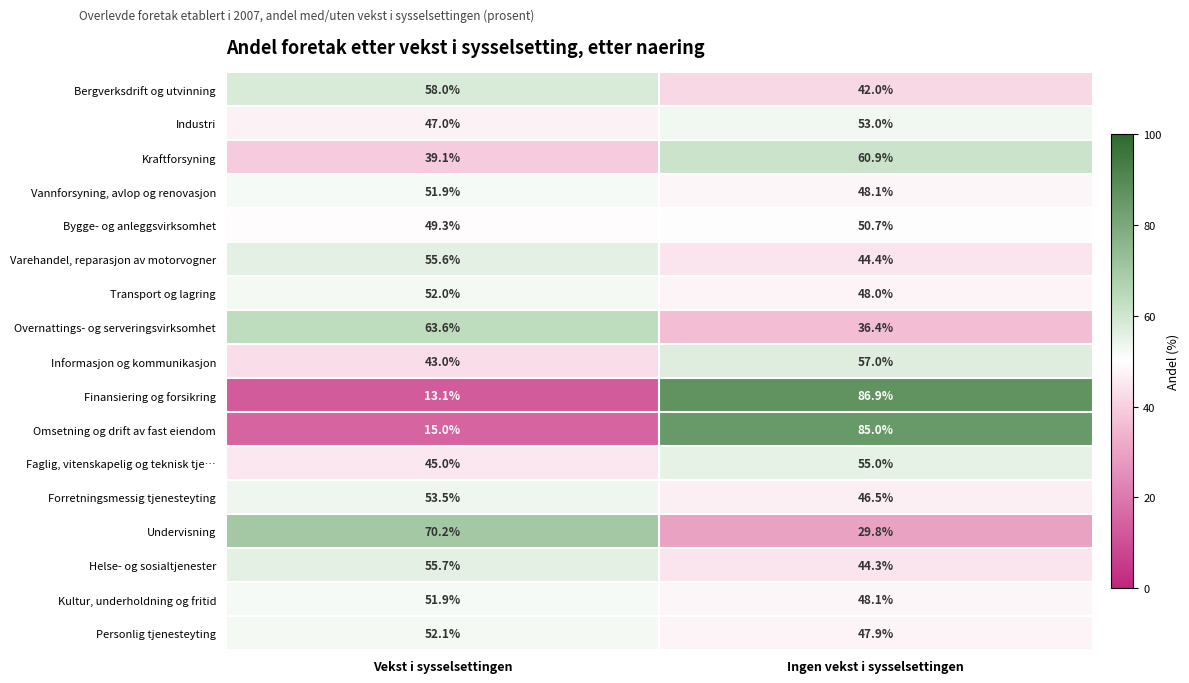

Which series has the largest range (max minus min)?

Finansiering og forsikring